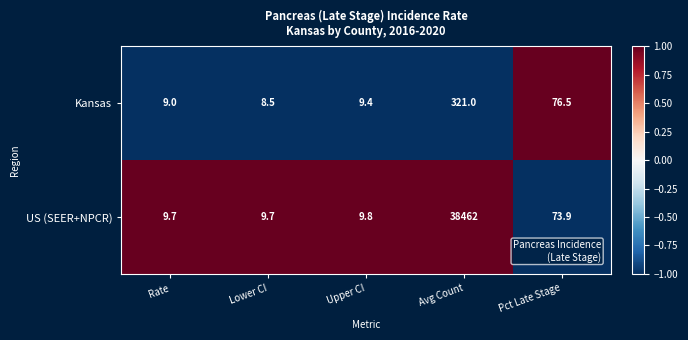

How many categories are shown in the chart?

5